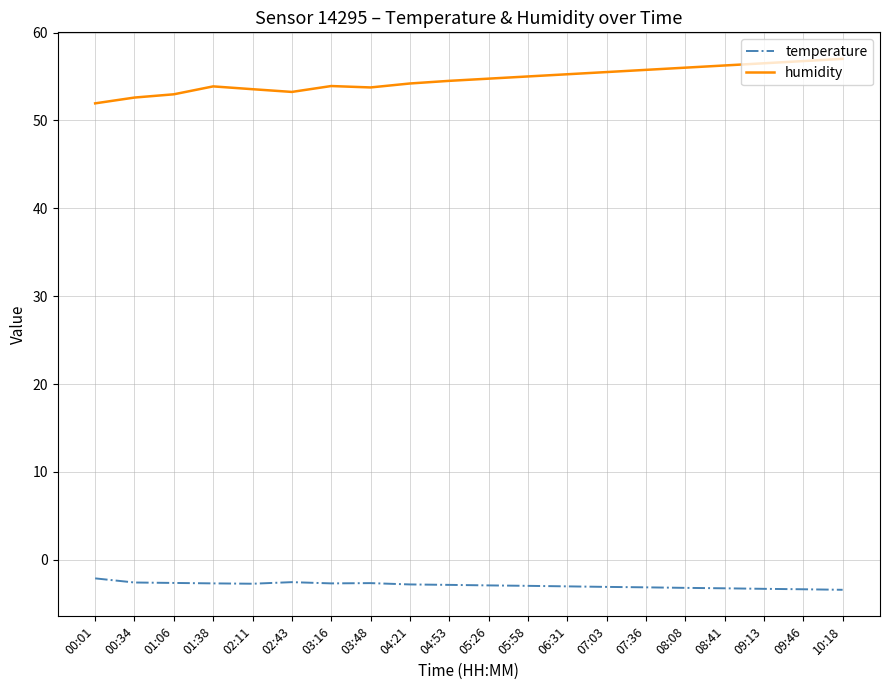

What is the smallest value displayed?

-3.4